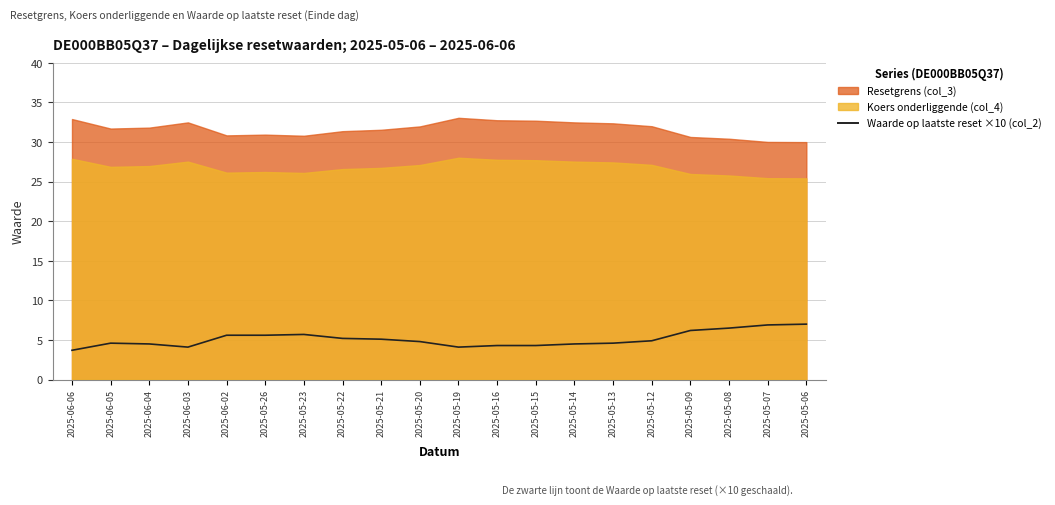

At which label is the value closest to 5?

2025-05-21